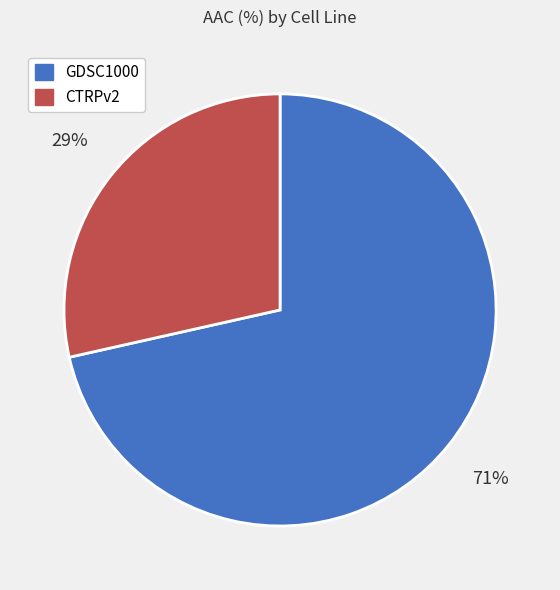

To the nearest percent, what is the combined percentage of GDSC1000 and CTRPv2?

100%